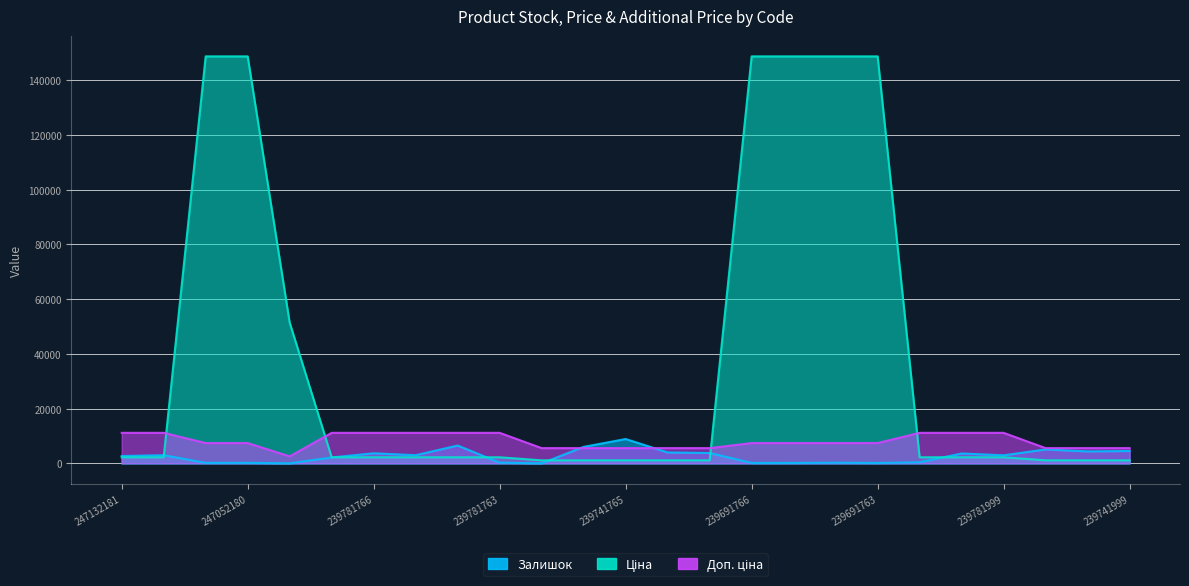

Is it true that Залишок equals 200.0 at 247052181?

True